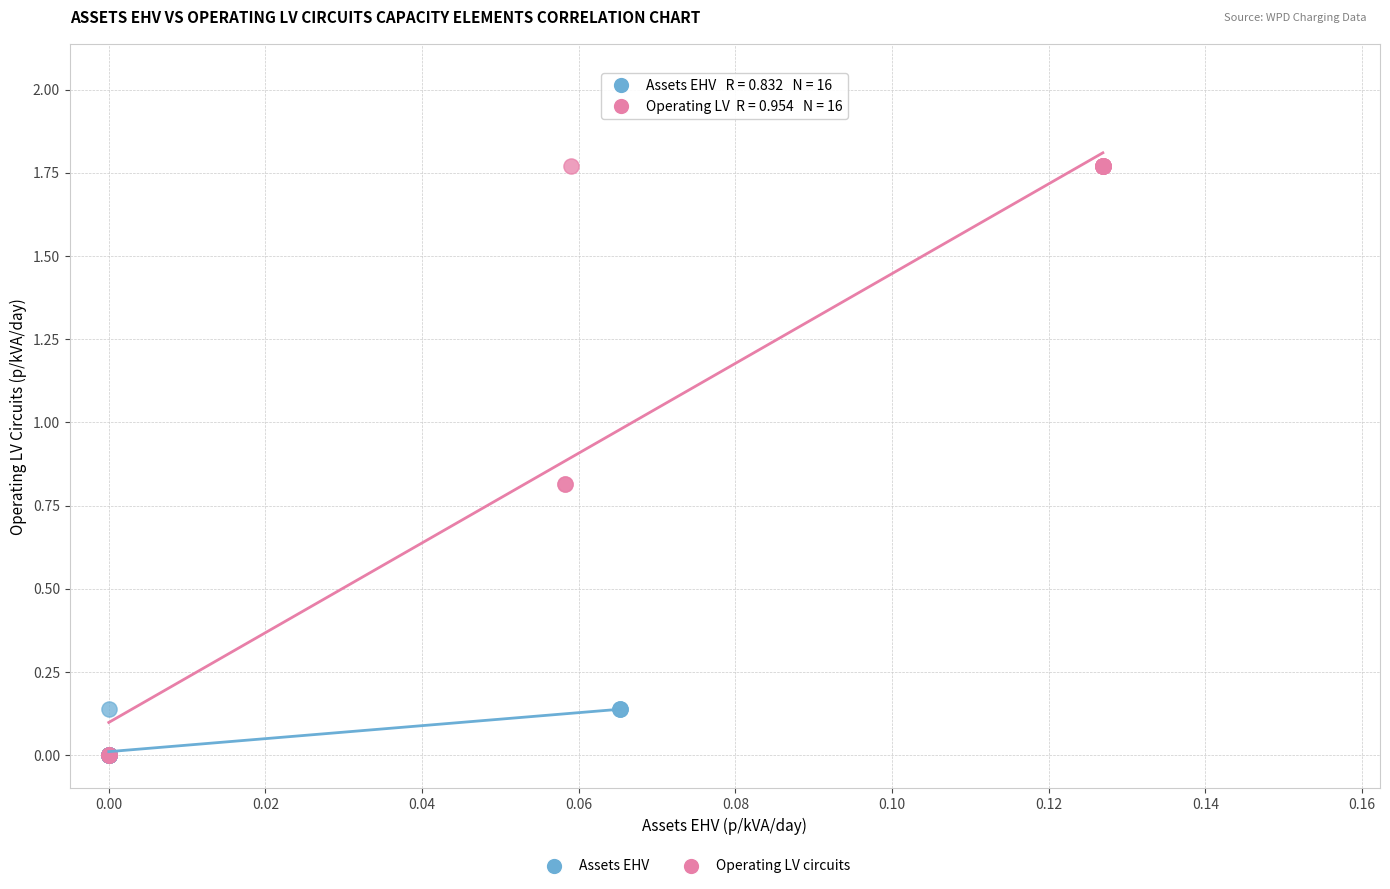

Which series has the largest Y range (max minus min)?

Operating LV circuits